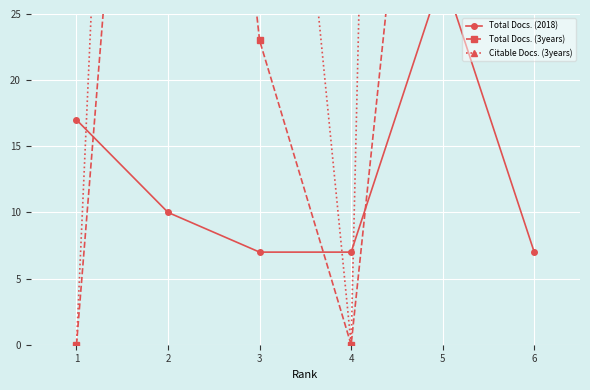

What is the sum of all Total Docs. (3years) values?

236